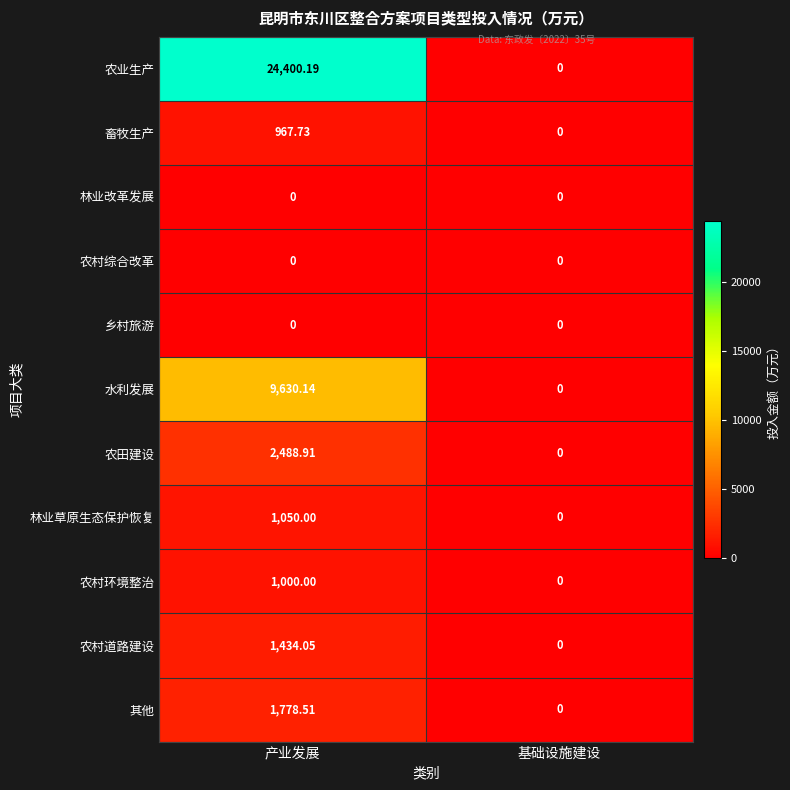

At which category is the sum across all series the highest?

产业发展